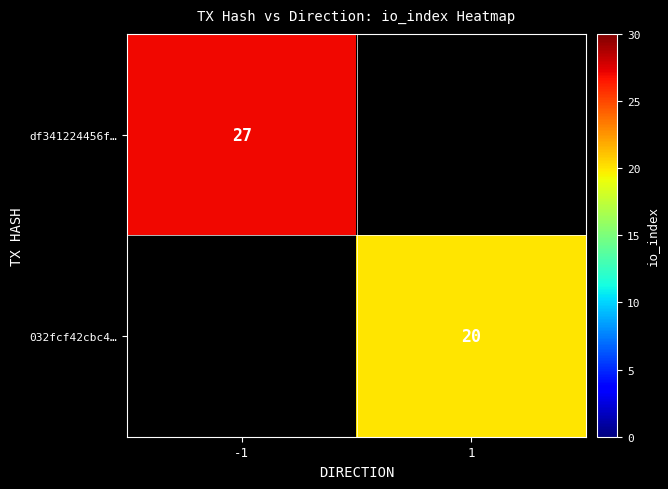

At how many categories does at least one series exceed 20?

1